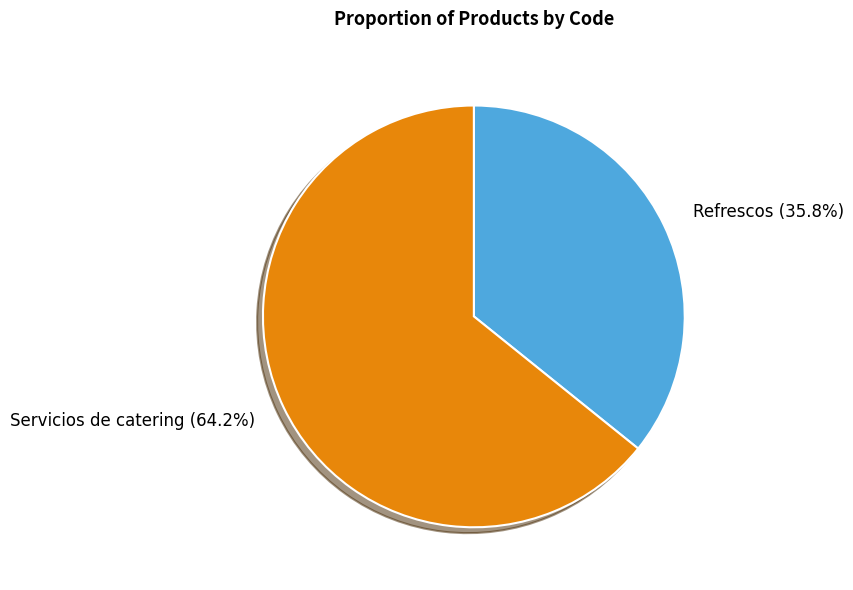

Count the number of slices in the pie.

2